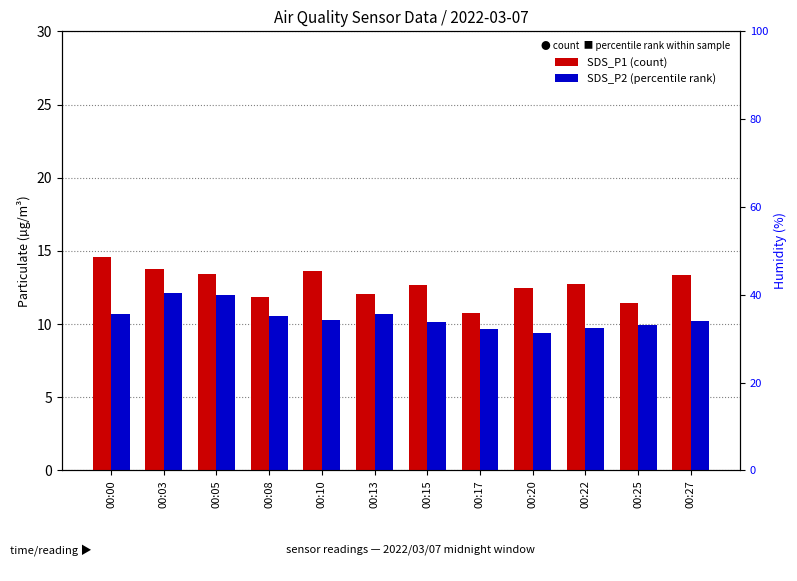

Reading left to right, extract all data points from this chart.

SDS_P1 (count): 00:00=14.6	00:03=13.7	00:05=13.4	00:08=11.9	00:10=13.6	00:13=12.0	00:15=12.7	00:17=10.7	00:20=12.5	00:22=12.7	00:25=11.5	00:27=13.3
SDS_P2 (percentile rank): 00:00=10.7	00:03=12.1	00:05=12.0	00:08=10.6	00:10=10.3	00:13=10.7	00:15=10.1	00:17=9.6	00:20=9.4	00:22=9.7	00:25=9.9	00:27=10.2